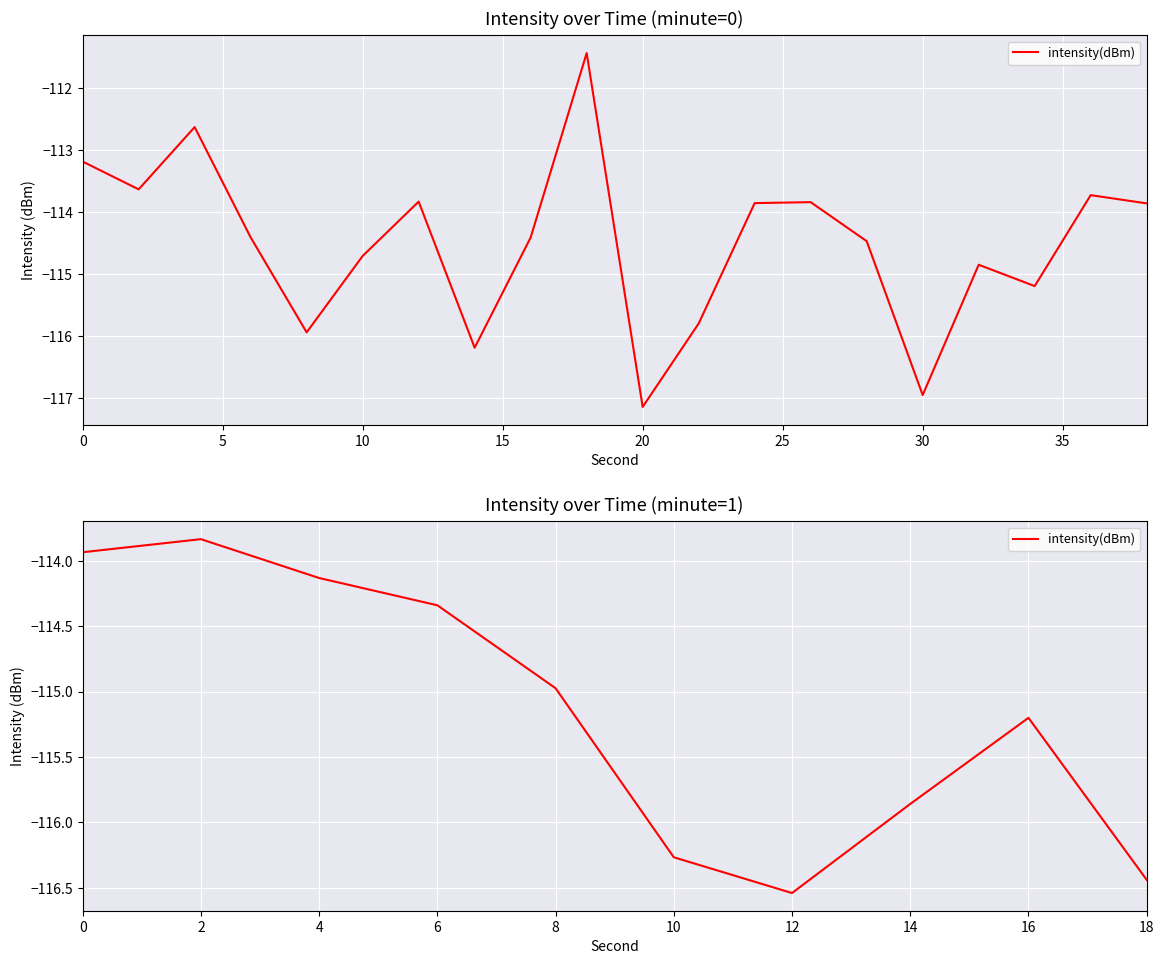

How many values are below -114?

8